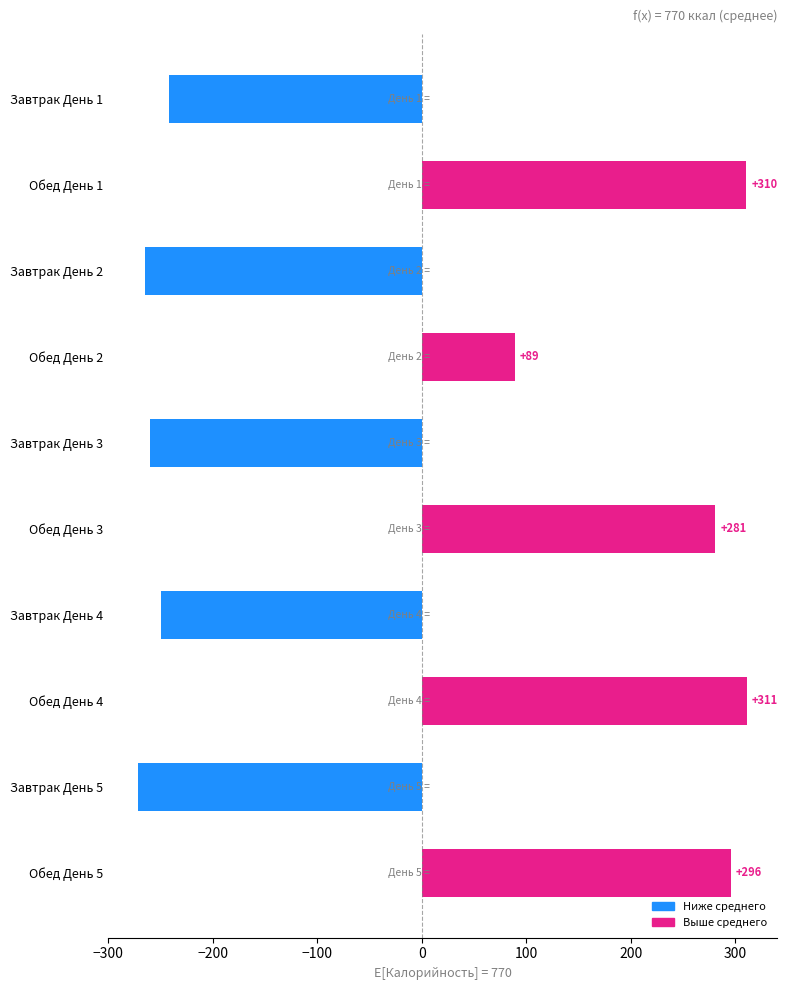

Read the value at Обед День 2.

89.0